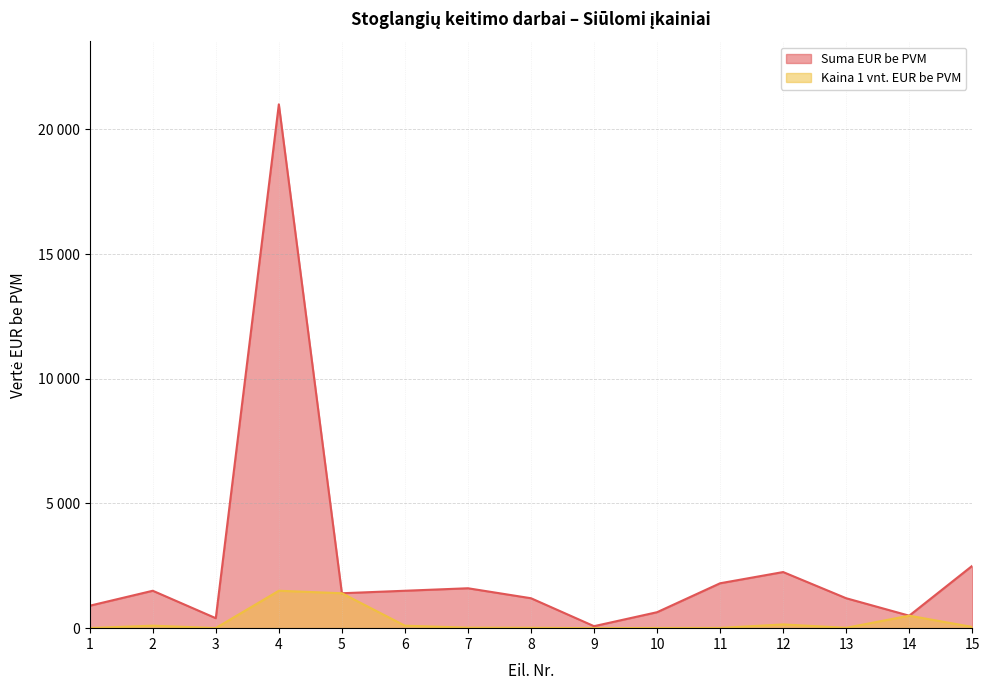

Which category has the highest value across all series?

4